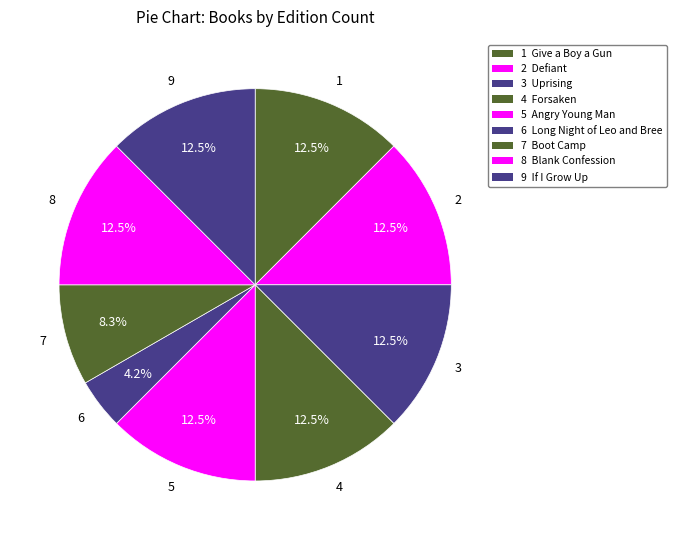

How many slices are in this pie chart?

9